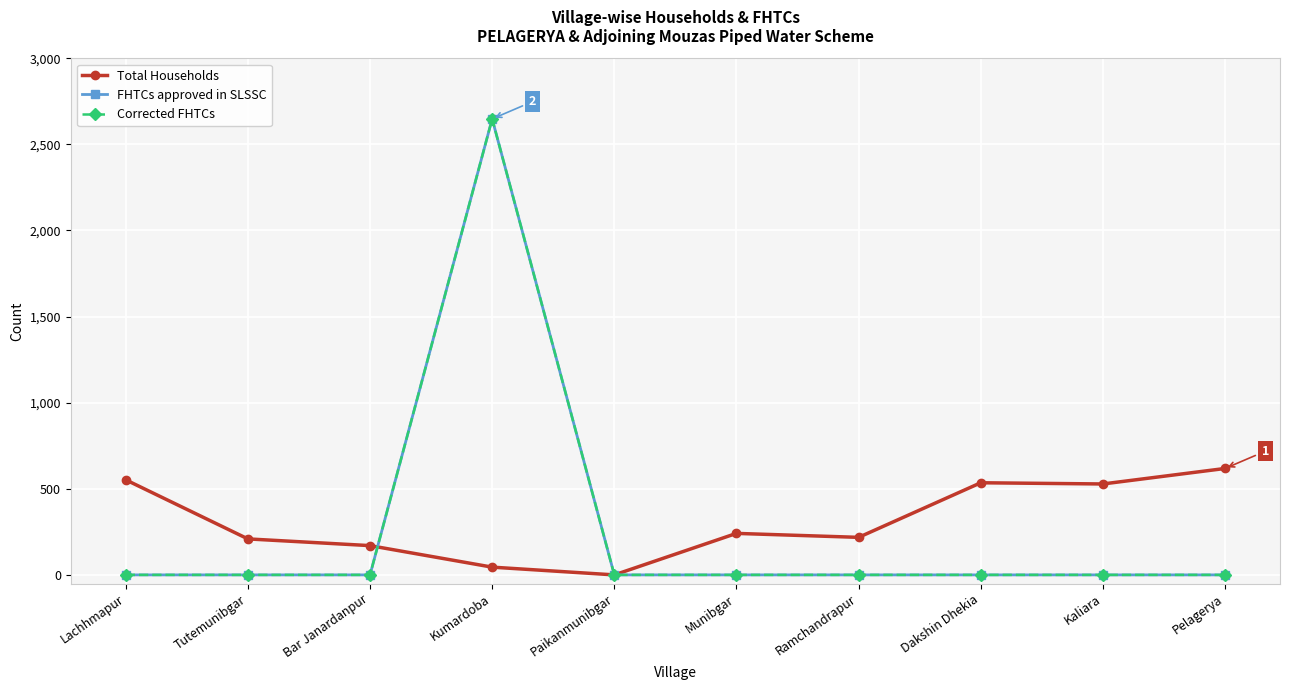

Is this an area chart (filled region under the line)?

No